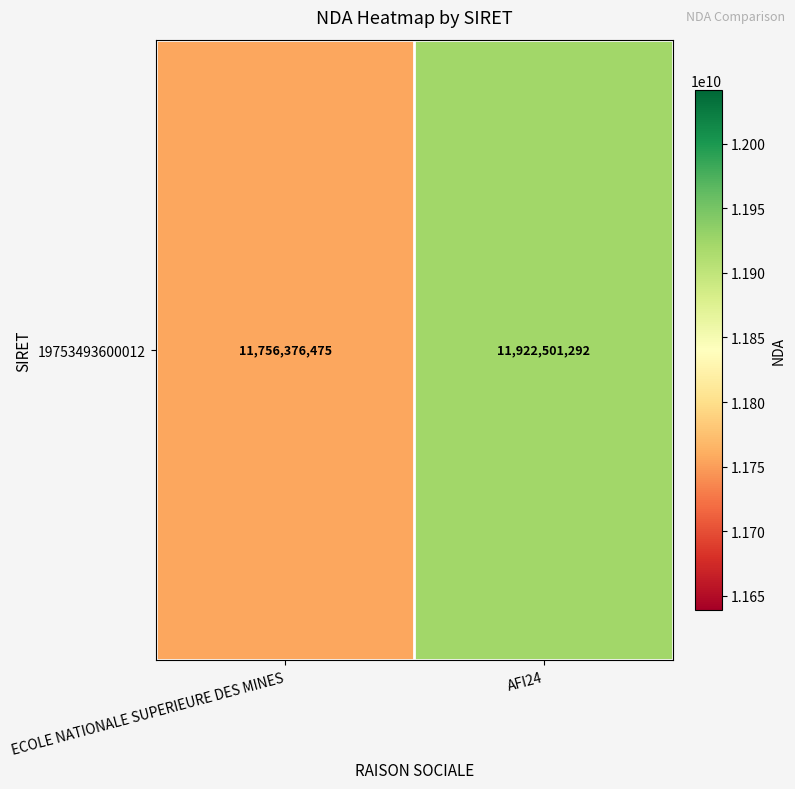

List the labels in order of value, largest first.

AFI24, ECOLE NATIONALE SUPERIEURE DES MINES